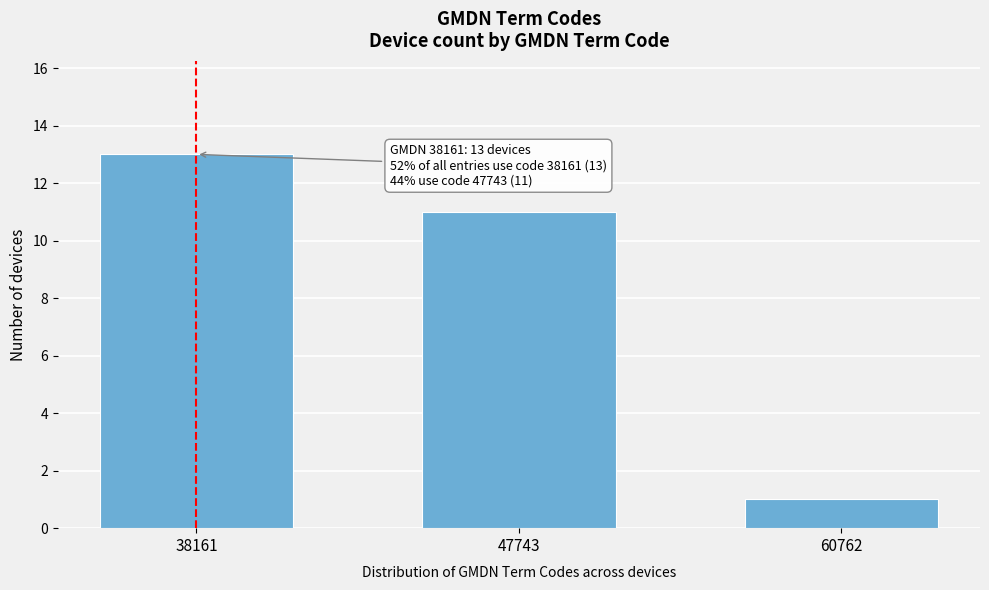

Reading left to right, transcribe all the data shown in this chart.

38161=13	47743=11	60762=1